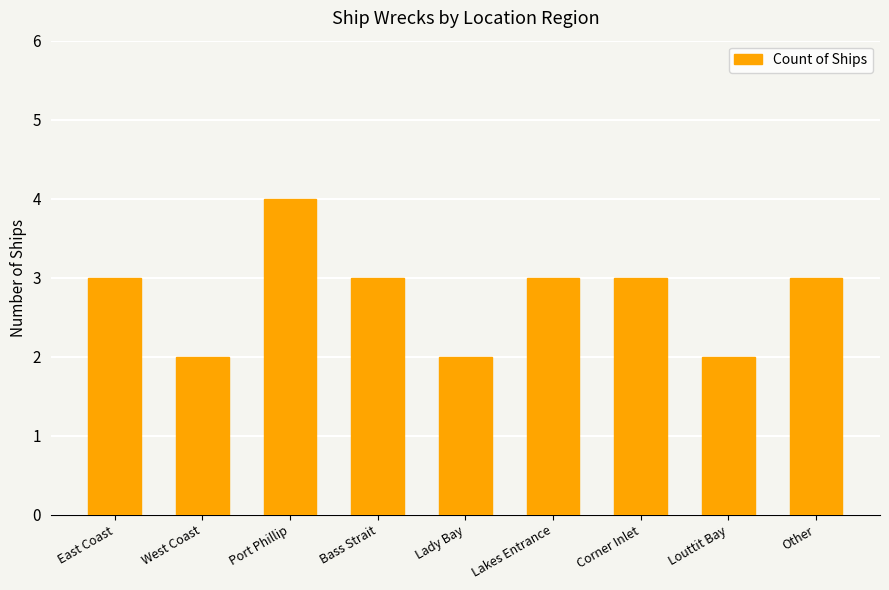

What is the greatest value displayed?

4